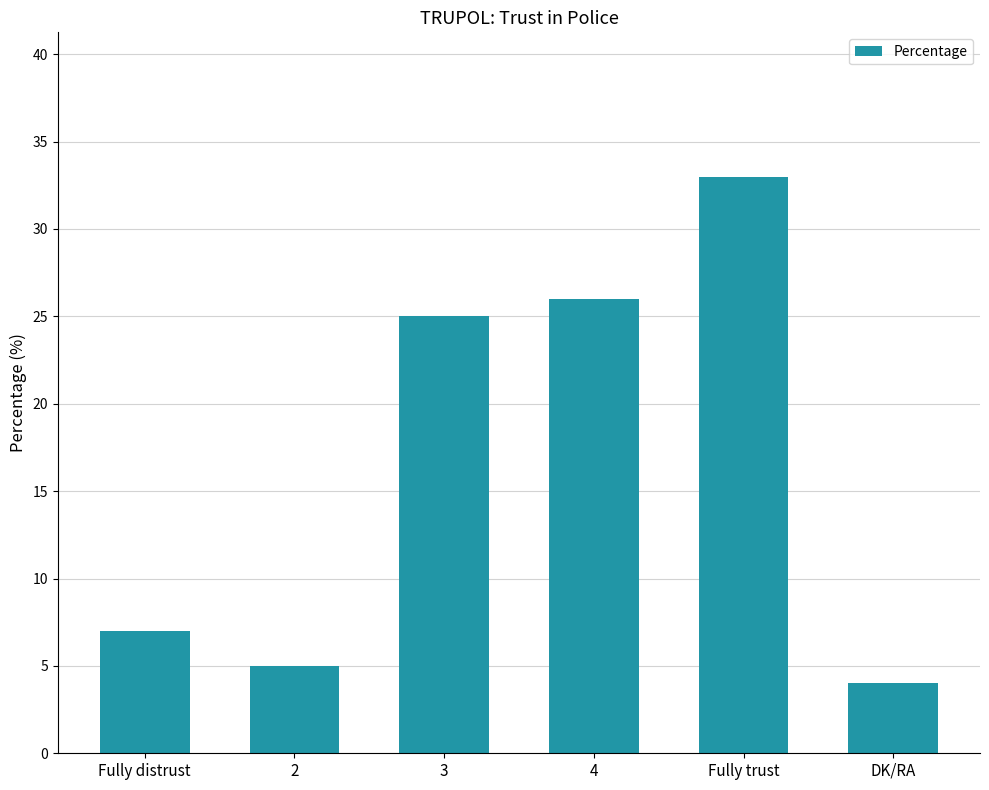

Reading left to right, transcribe all the data shown in this chart.

Fully distrust=7	2=5	3=25	4=26	Fully trust=33	DK/RA=4